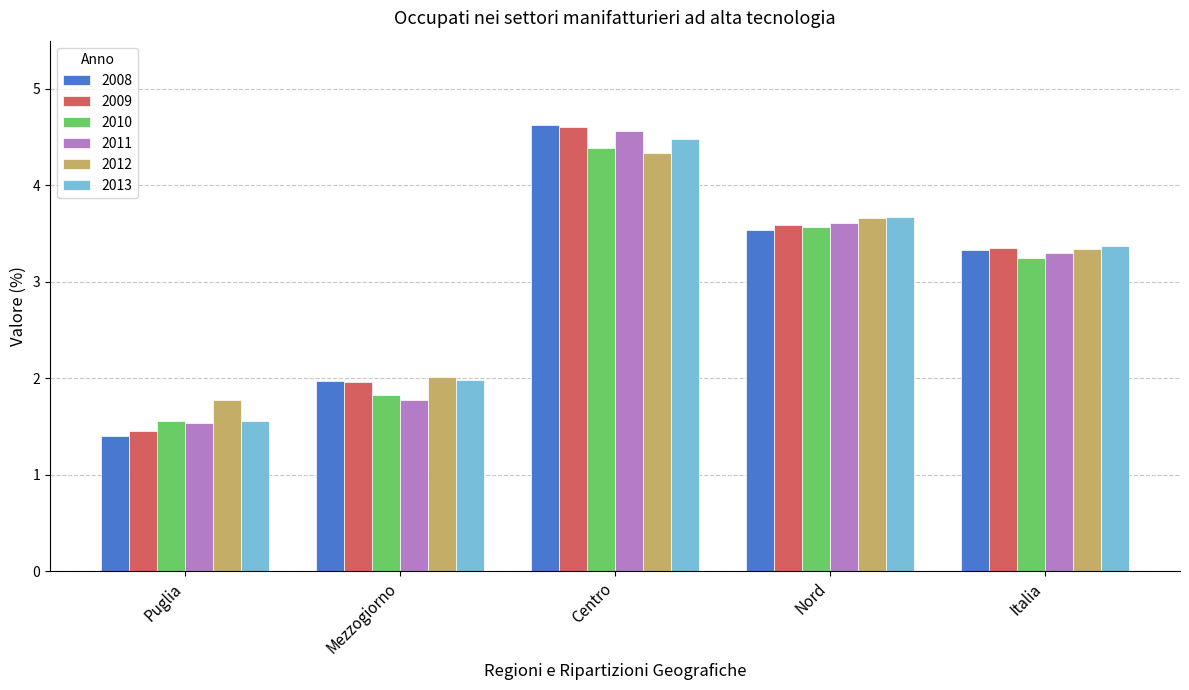

Reading left to right, what are all the values shown in this chart?

2008: 1.4	2.0	4.6	3.5	3.3
2009: 1.5	2.0	4.6	3.6	3.4
2010: 1.6	1.8	4.4	3.6	3.3
2011: 1.5	1.8	4.6	3.6	3.3
2012: 1.8	2.0	4.3	3.7	3.3
2013: 1.6	2.0	4.5	3.7	3.4